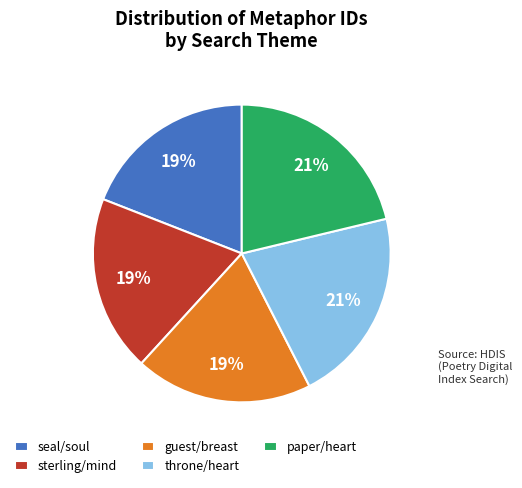

Combined, do guest/breast and paper/heart account for over 50%?

No